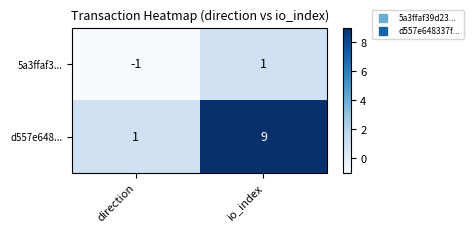

Rank the series by their average value, from lowest to highest.

5a3ffaf3..., d557e648...